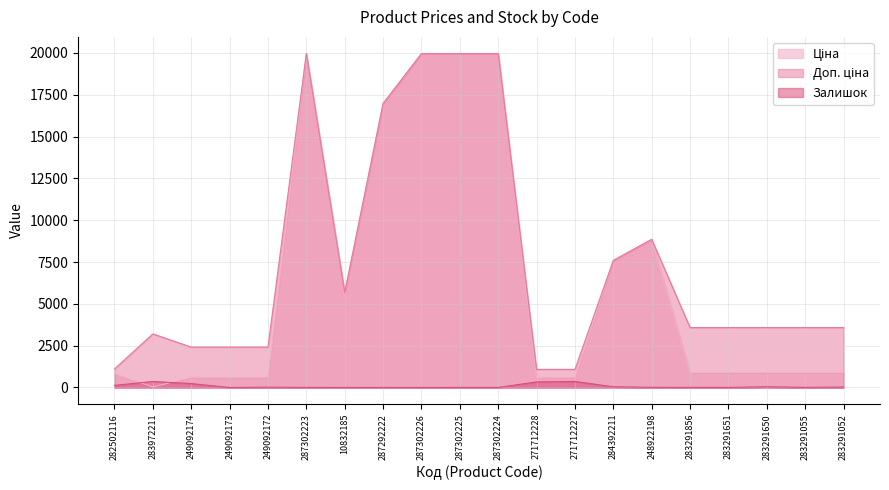

Between 249092174 and 287302225, which series saw the biggest shift?

Ціна